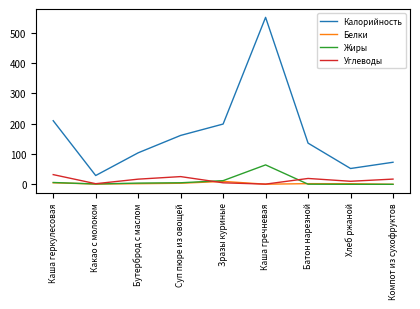

At which category is the sum across all series the highest?

Каша гречневая